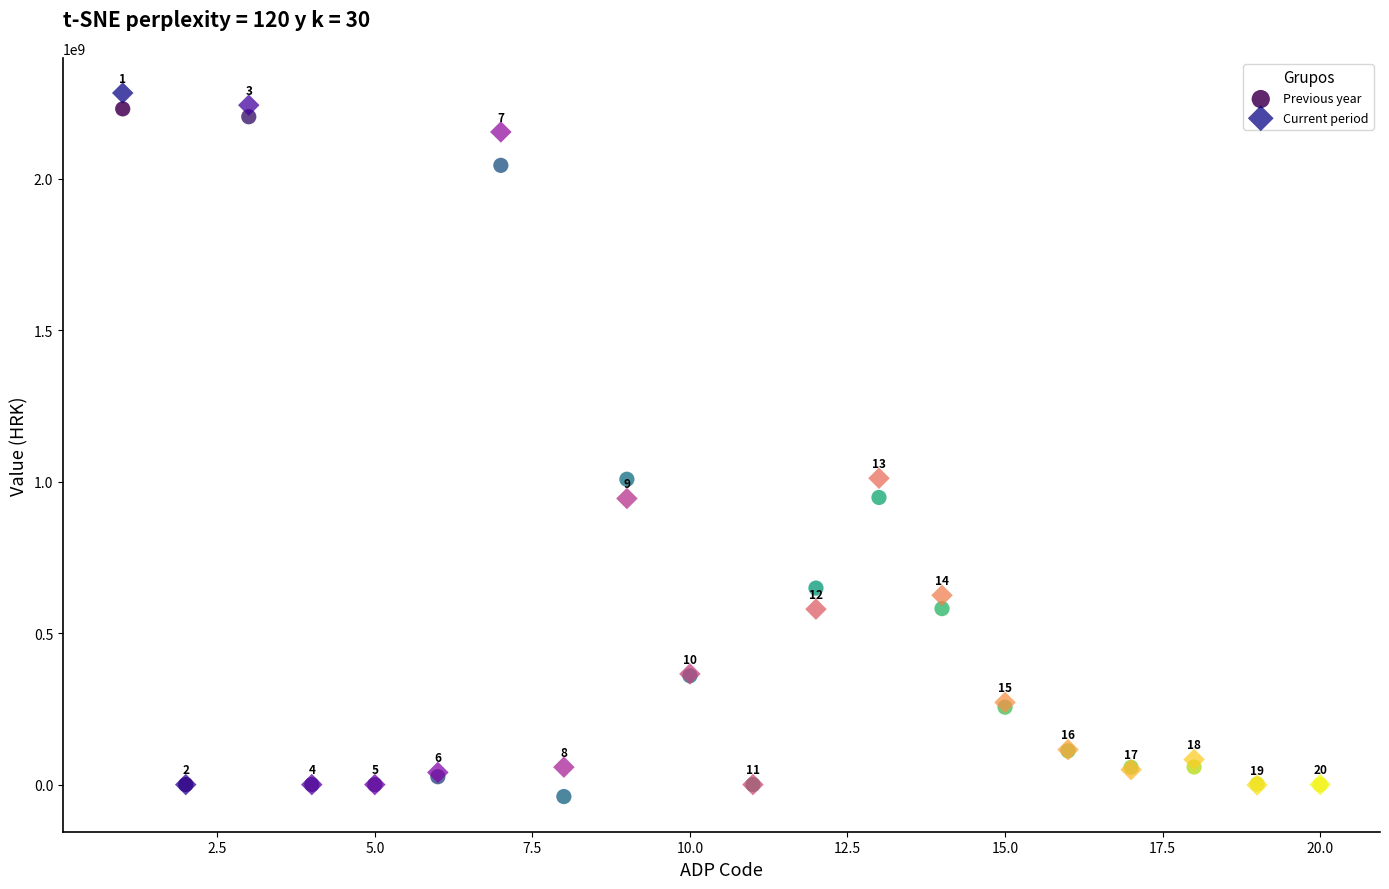

Which series reaches the minimum Y coordinate?

Previous year